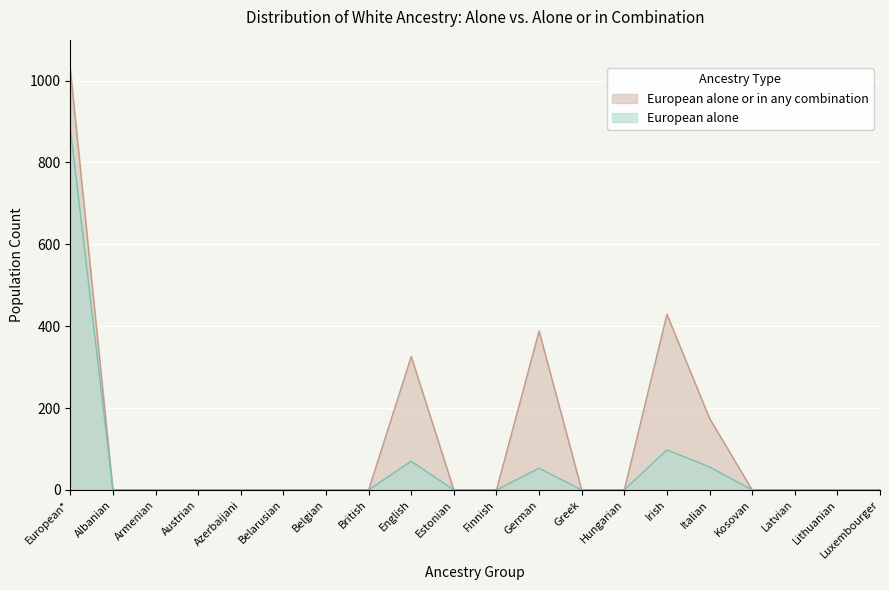

What is the label of the 20th point from the right?

European*